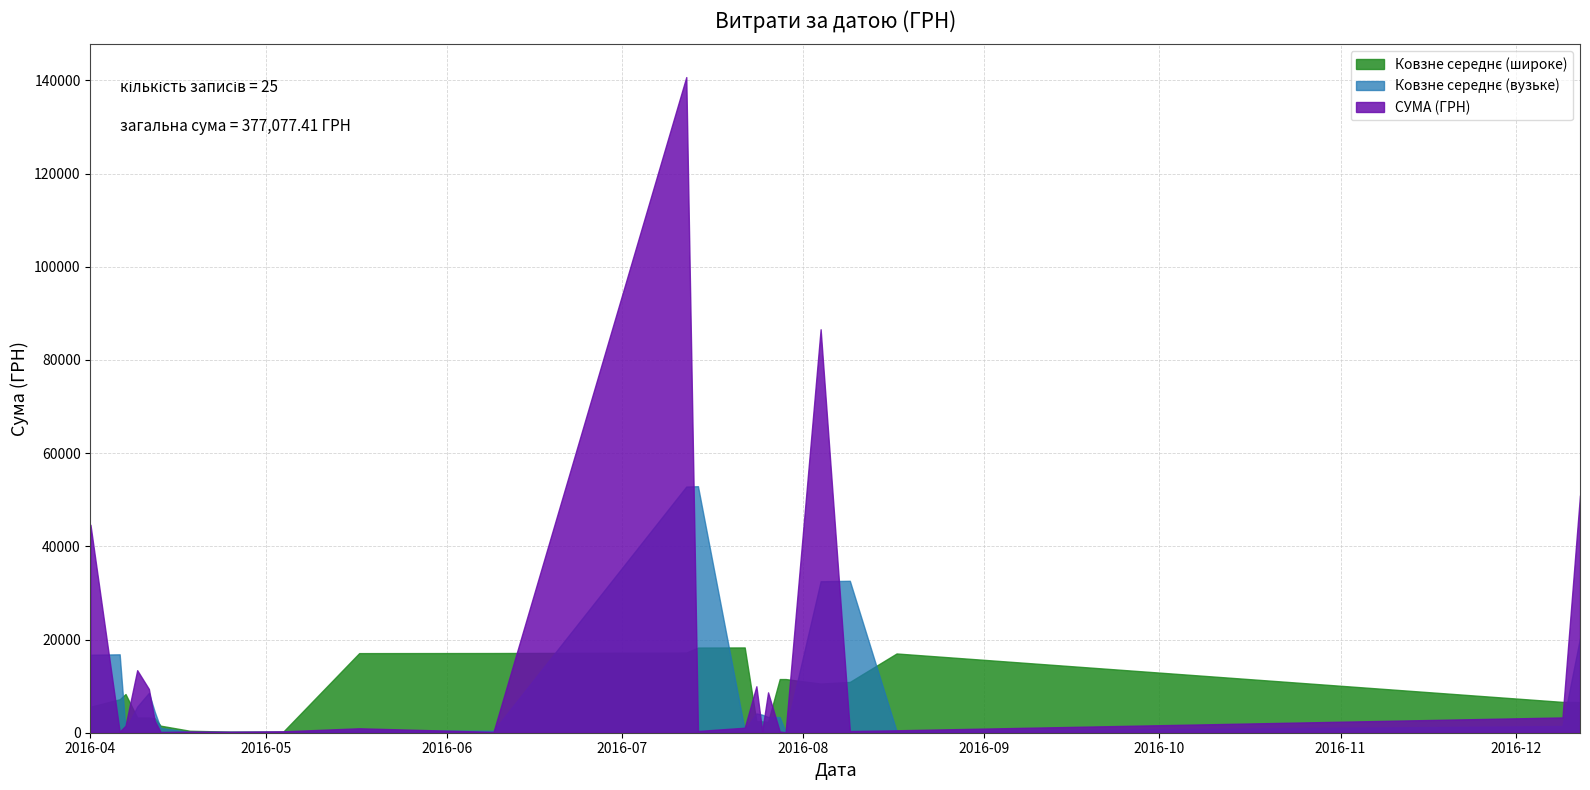

What is the maximum value shown in the chart?

140706.2